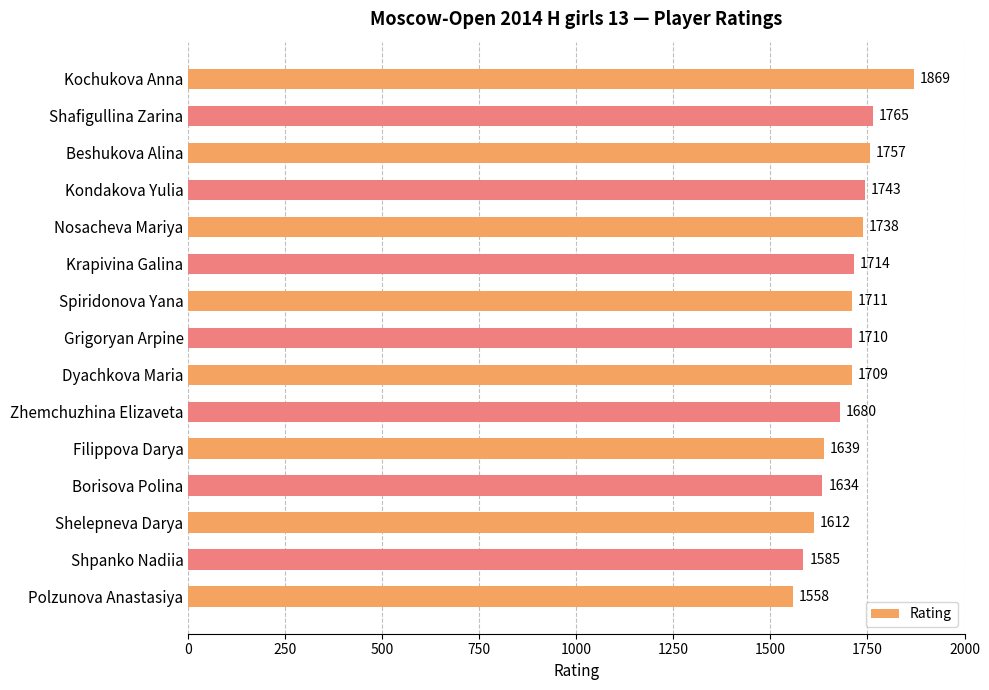

The value at Shafigullina Zarina is 1122. True or false?

False